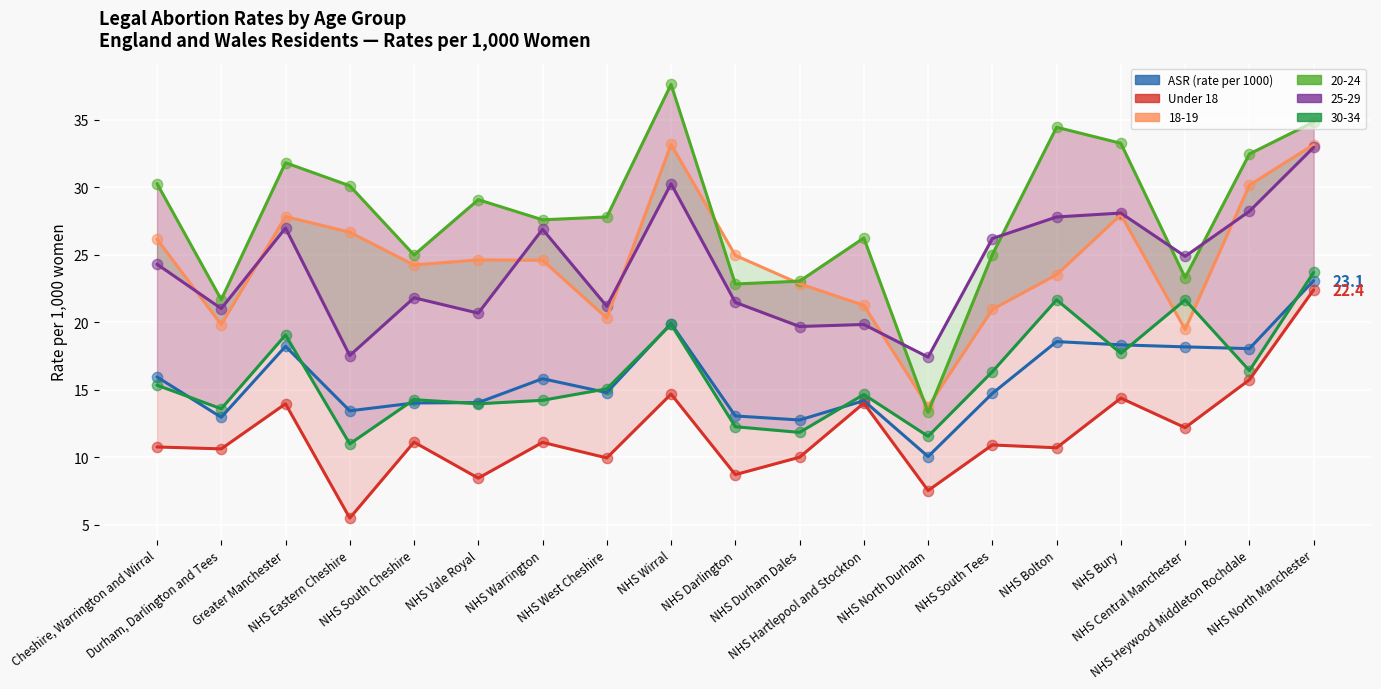

At how many categories does at least one series exceed 8?

19